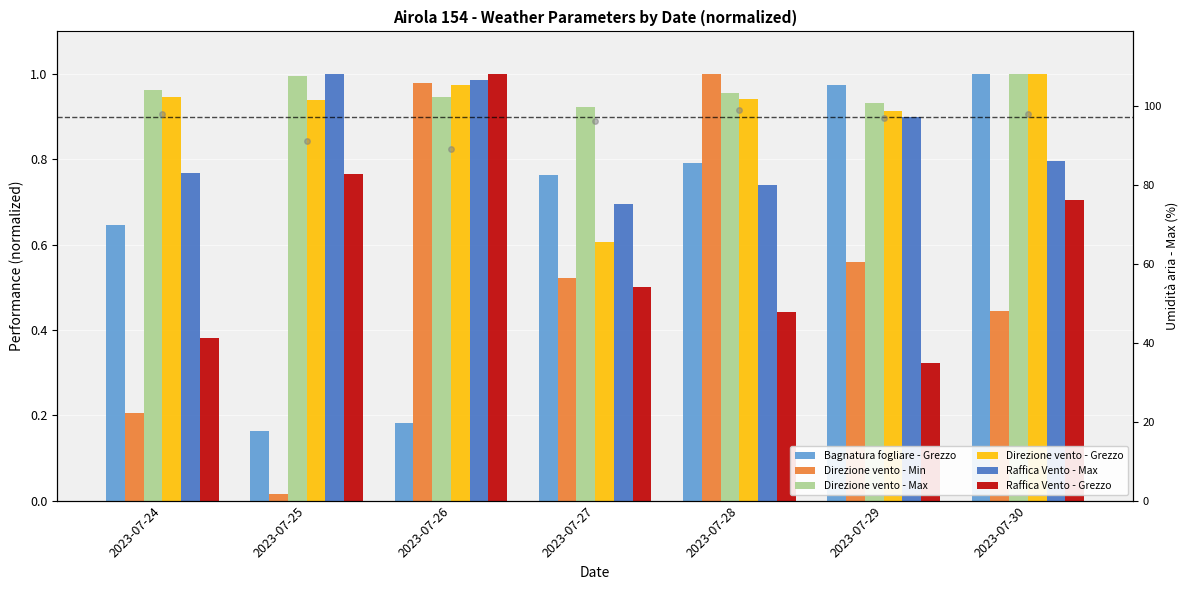

What is the sum of all Raffica Vento - Max values?

5.9